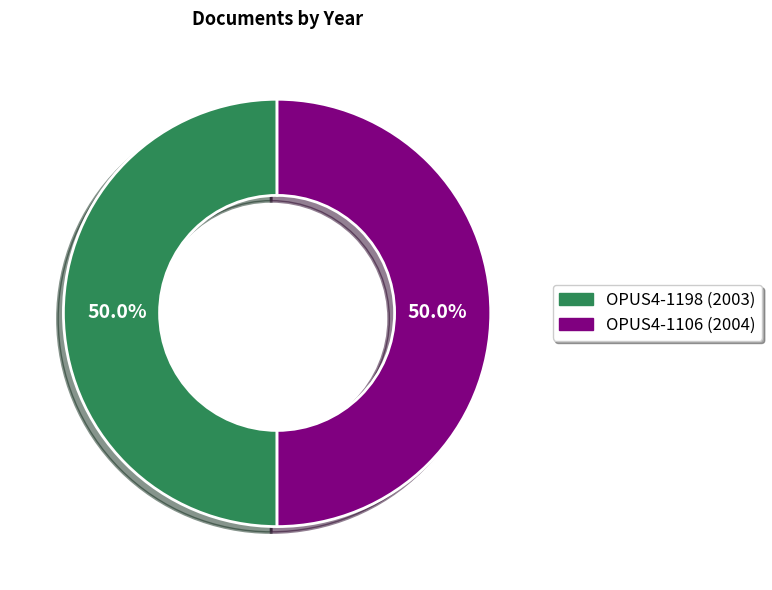

To the nearest percent, what percentage of the pie is OPUS4-1106 (2004)?

50%